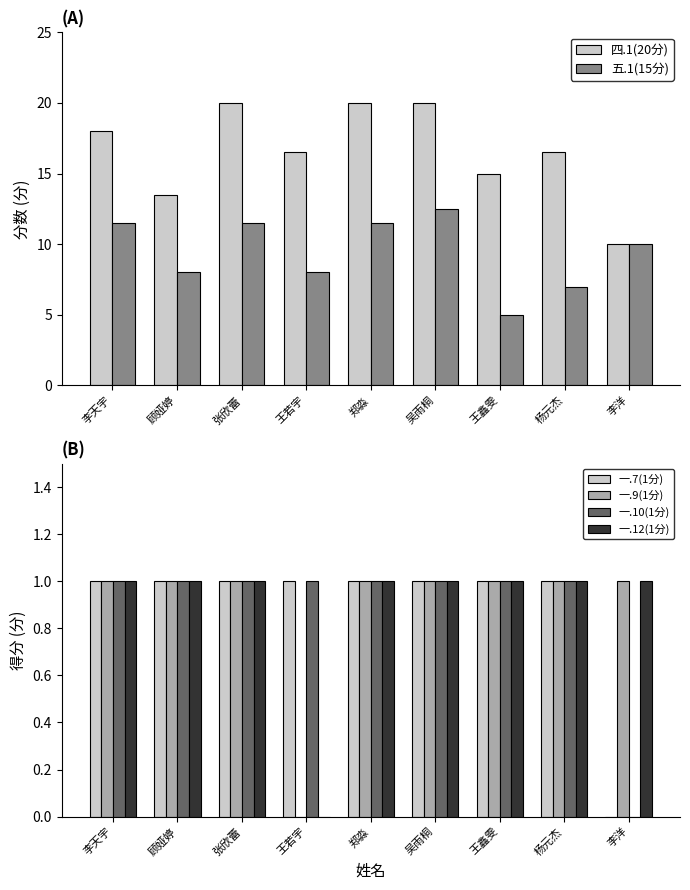

Which series has the widest spread of values?

四.1(20分)